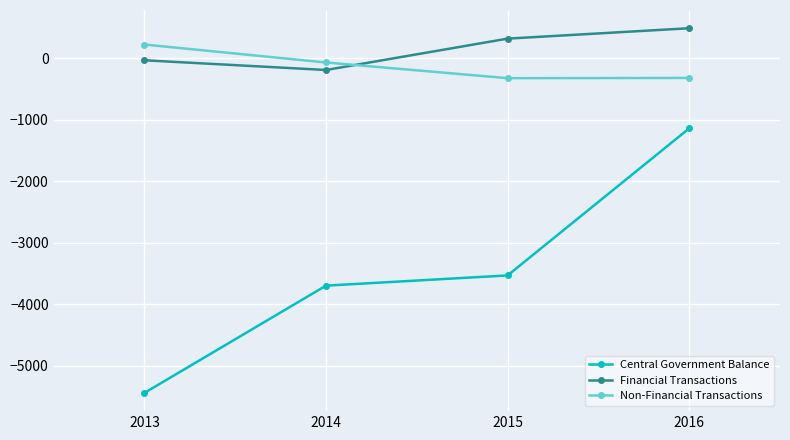

How many categories are shown in the chart?

4